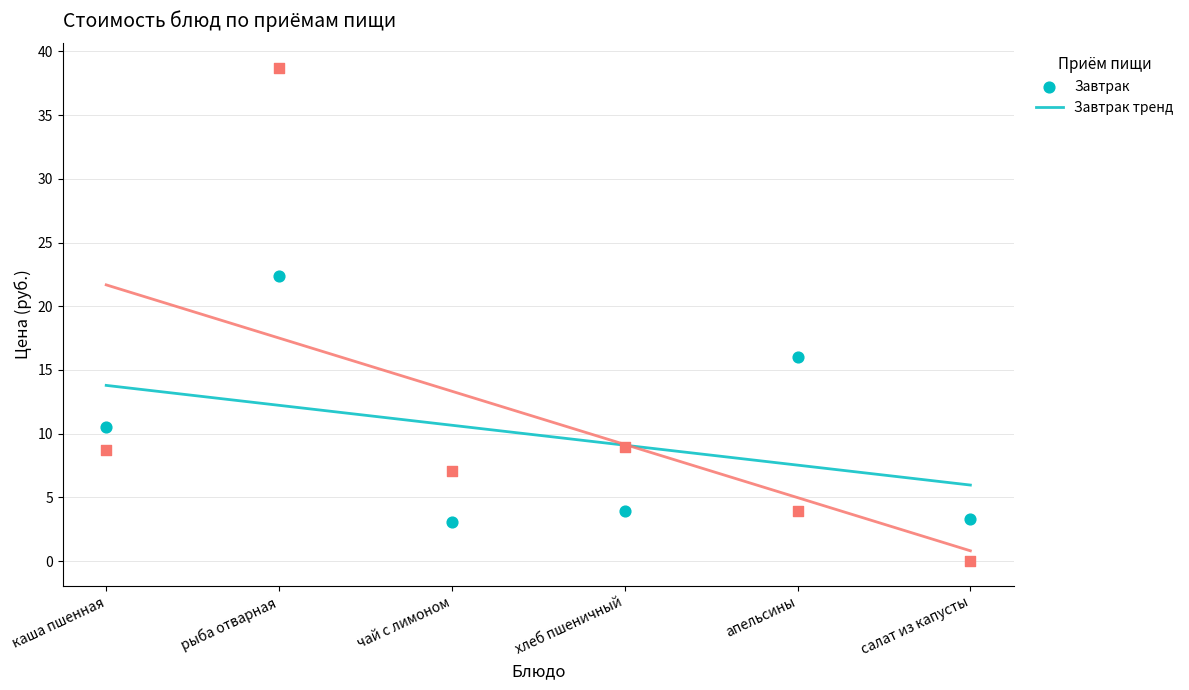

Which series has the widest spread of Y values?

Обед